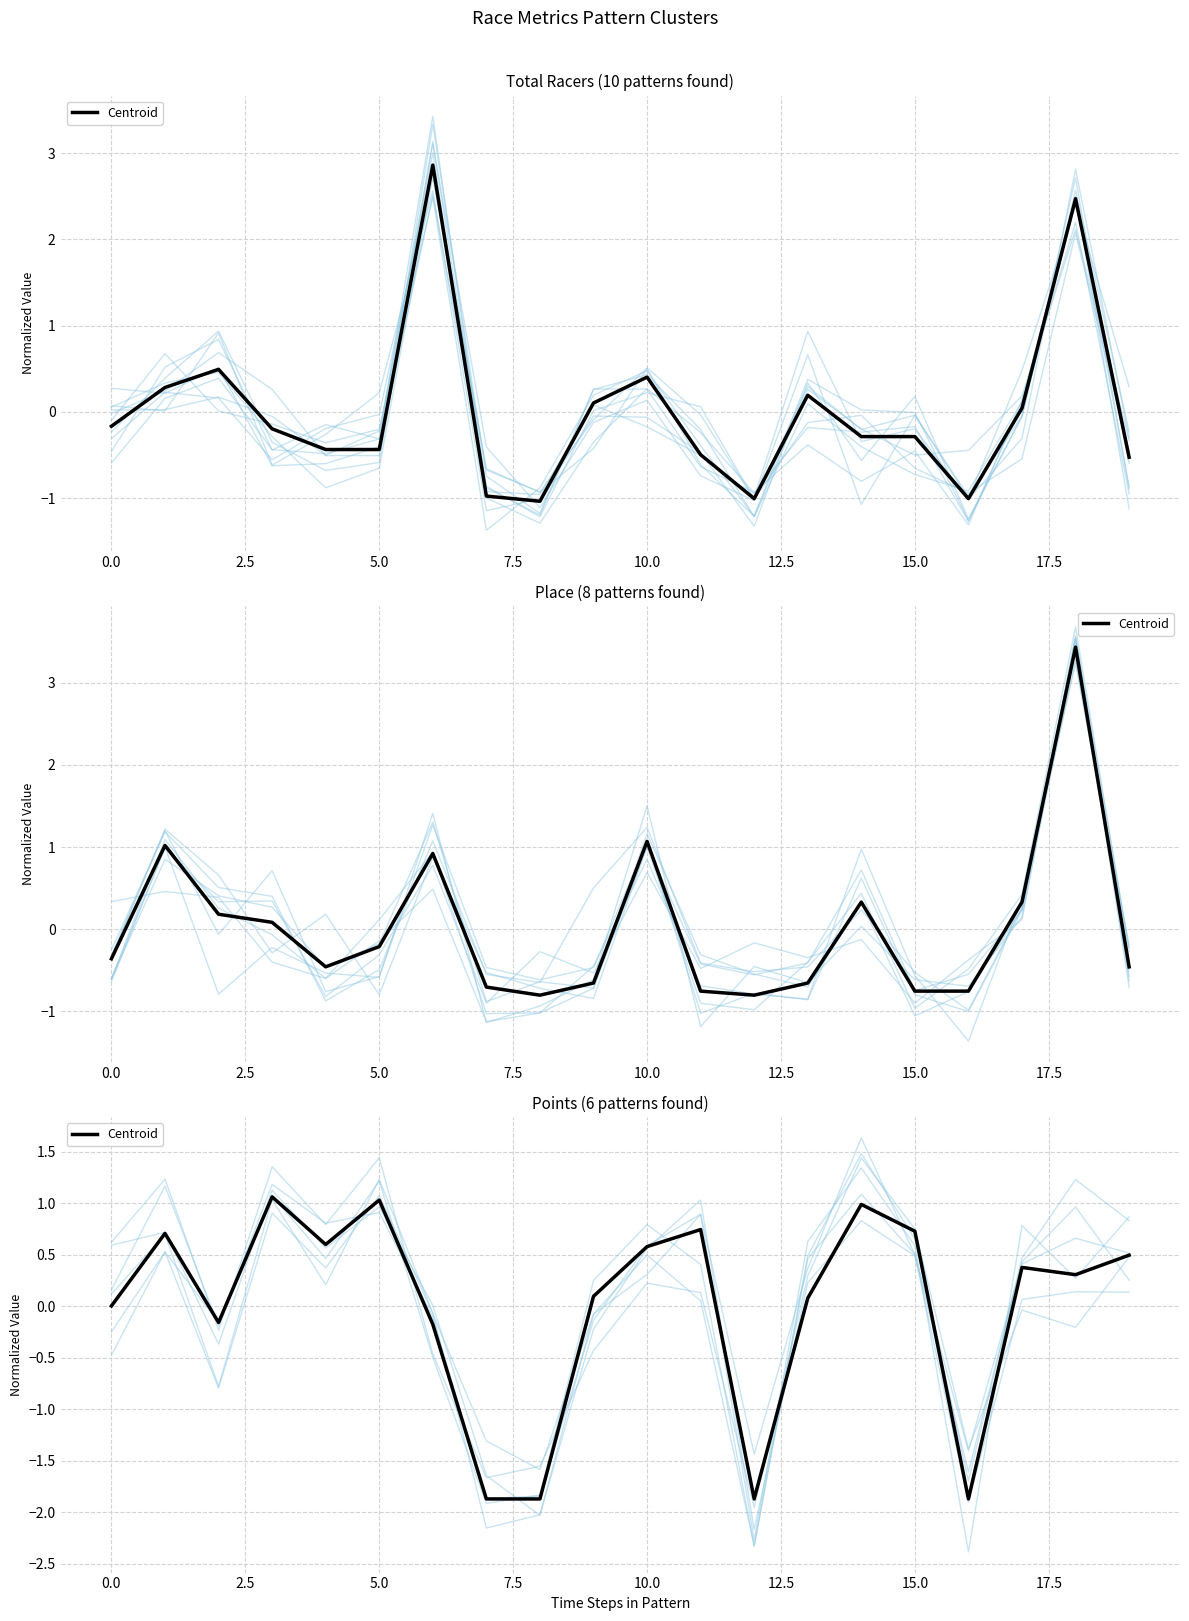

Reading left to right, what are all the values shown in this chart?

0.0	0.7	-0.2	1.1	0.6	1.0	-0.2	-1.9	-1.9	0.1	0.6	0.7	-1.9	0.1	1.0	0.7	-1.9	0.4	0.3	0.5